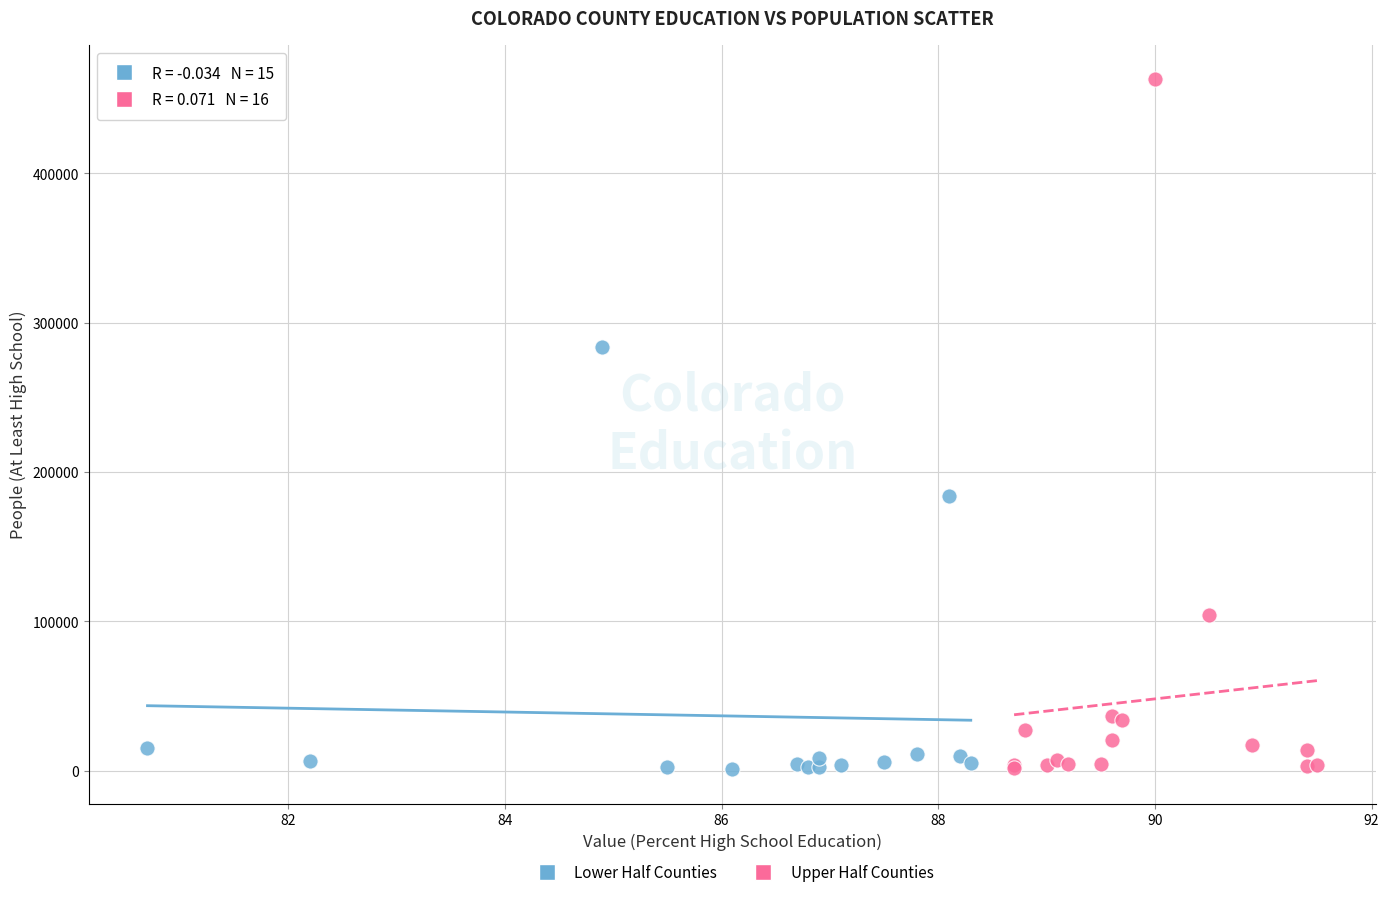

Which series has the widest spread of Y values?

Upper Half Counties